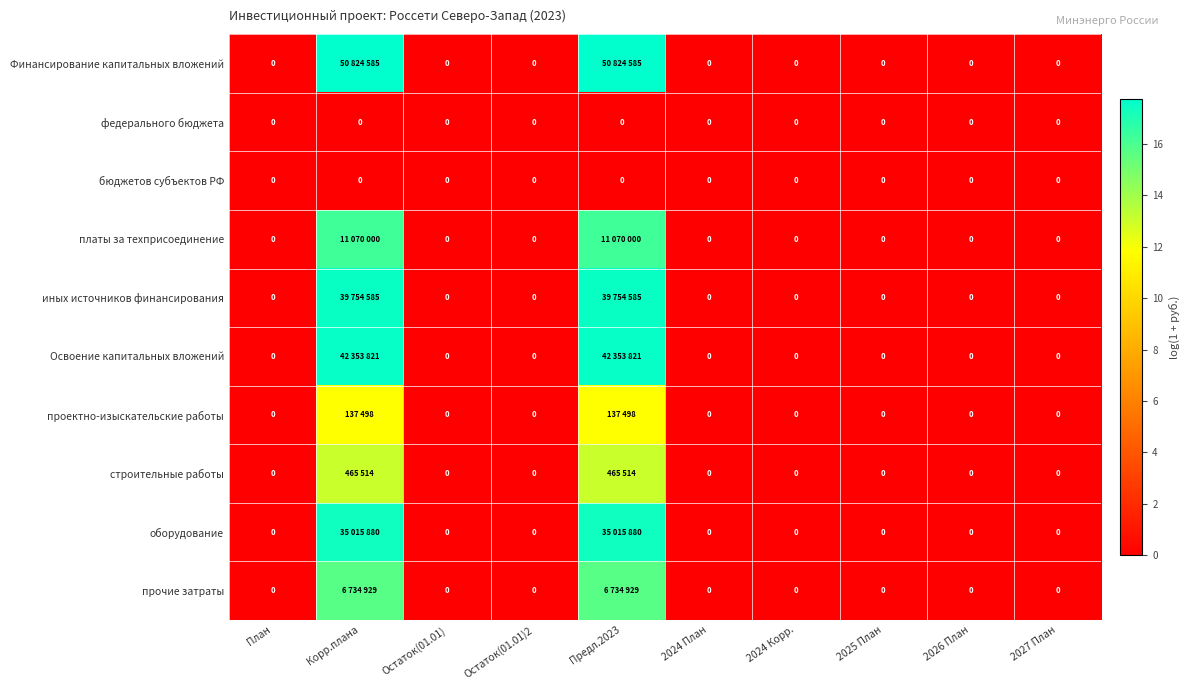

How many data points in Финансирование капитальных вложений are above 0?

2